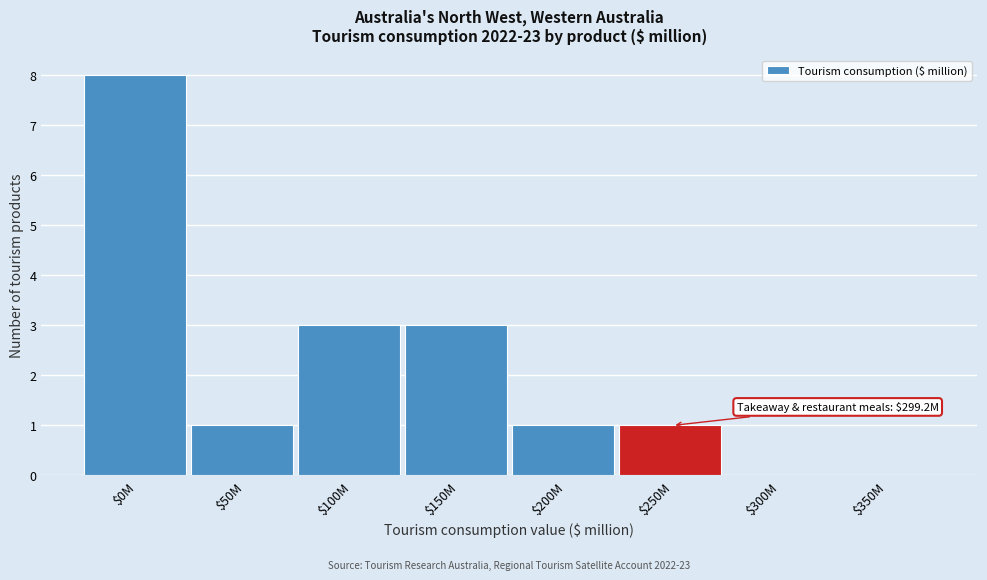

The value at $150M is 3. True or false?

True